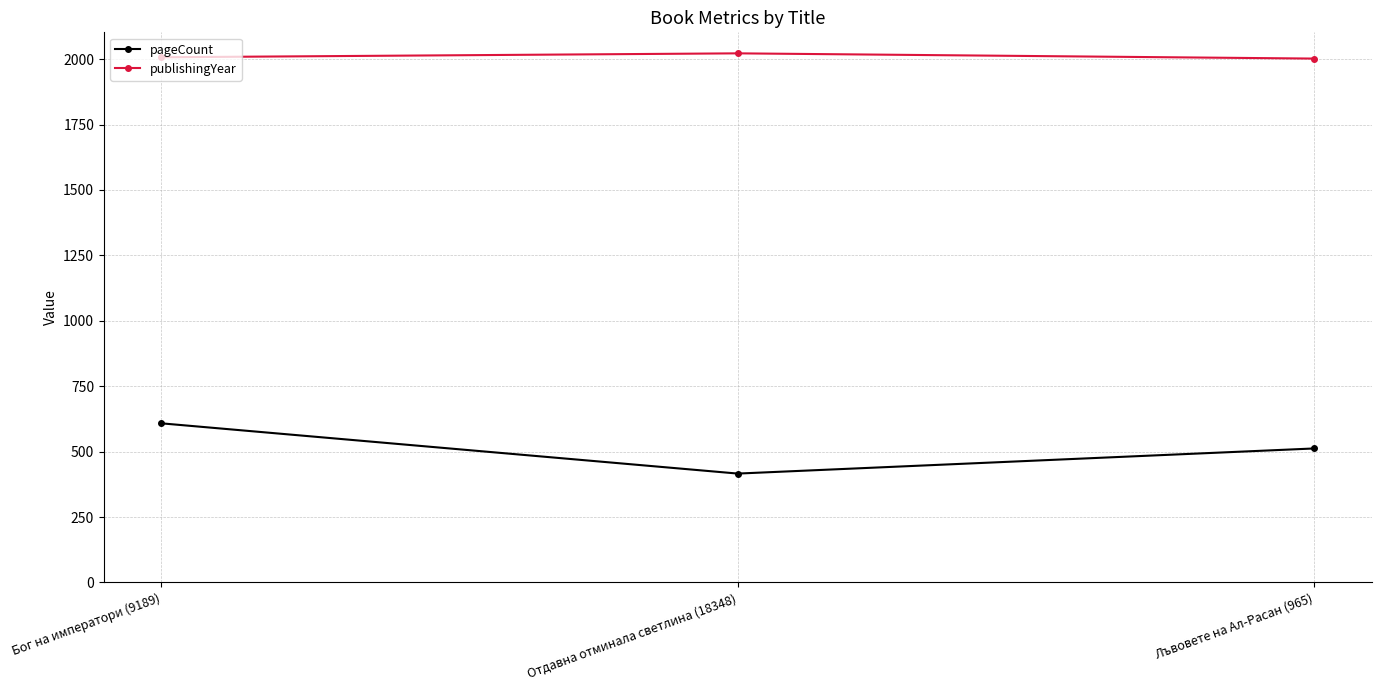

What is the sum of the publishingYear values at Лъвовете на Ал-Расан (965) and Бог на императори (9189)?

4009